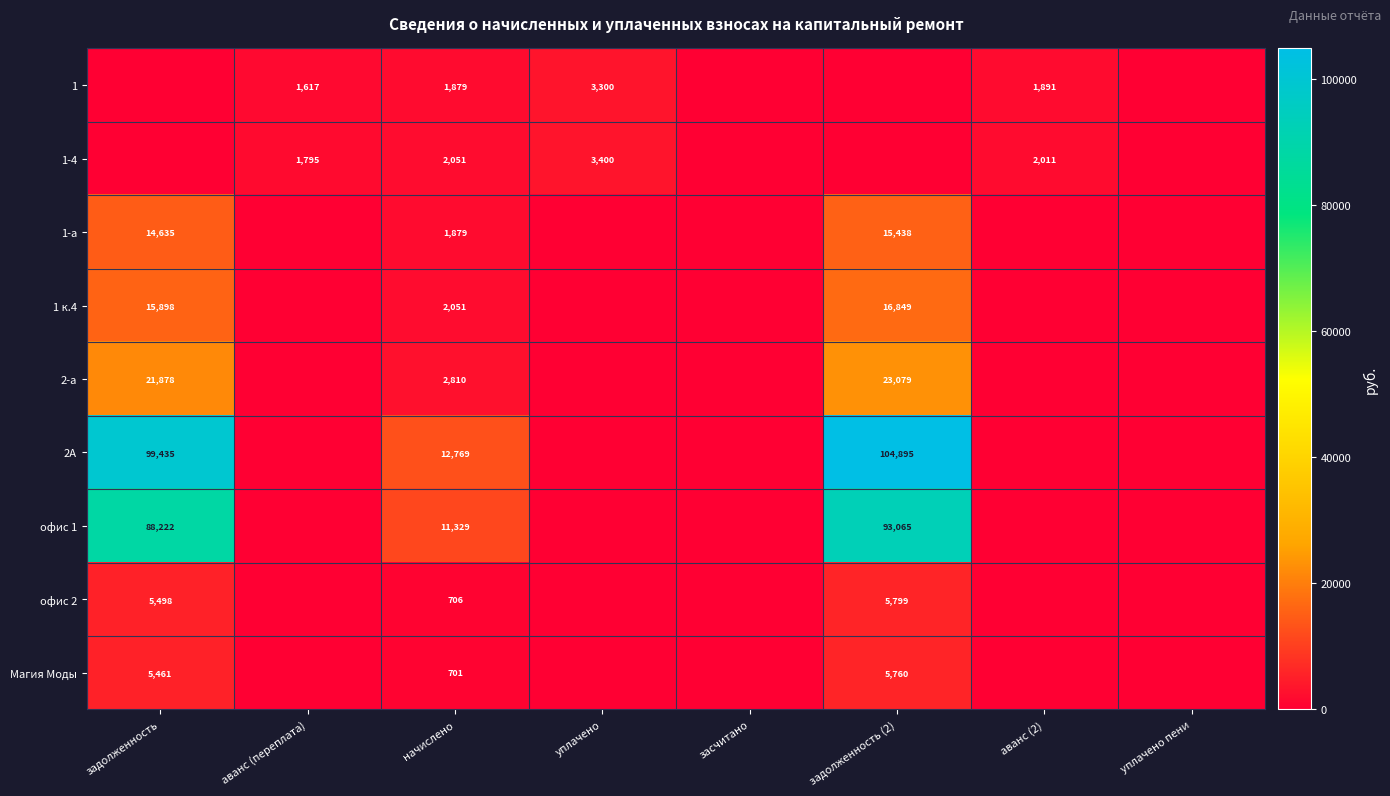

What is the difference between the 1 values at аванс (2) and начислено?

12